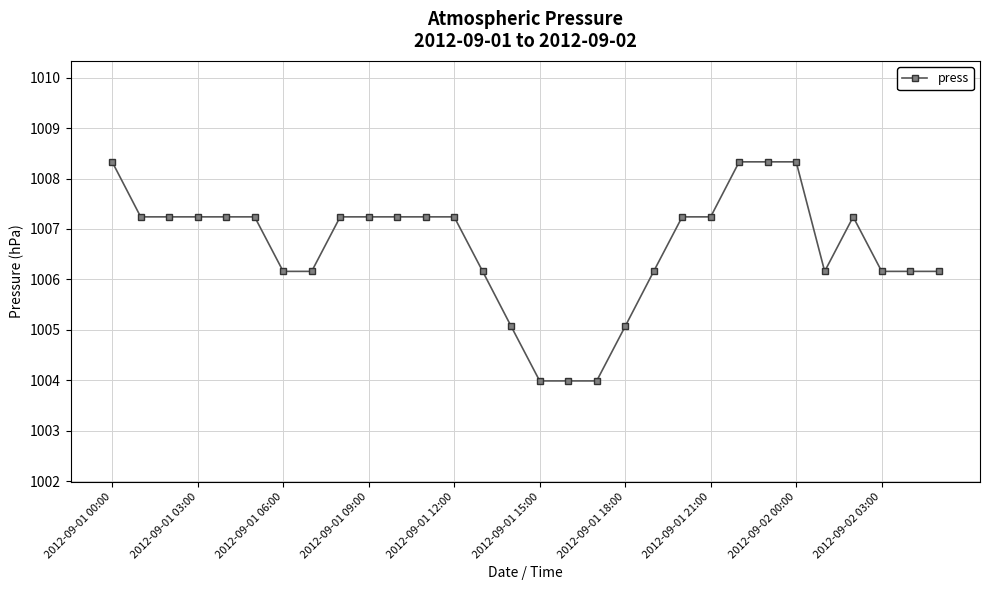

What is the maximum value shown in the chart?

1008.3